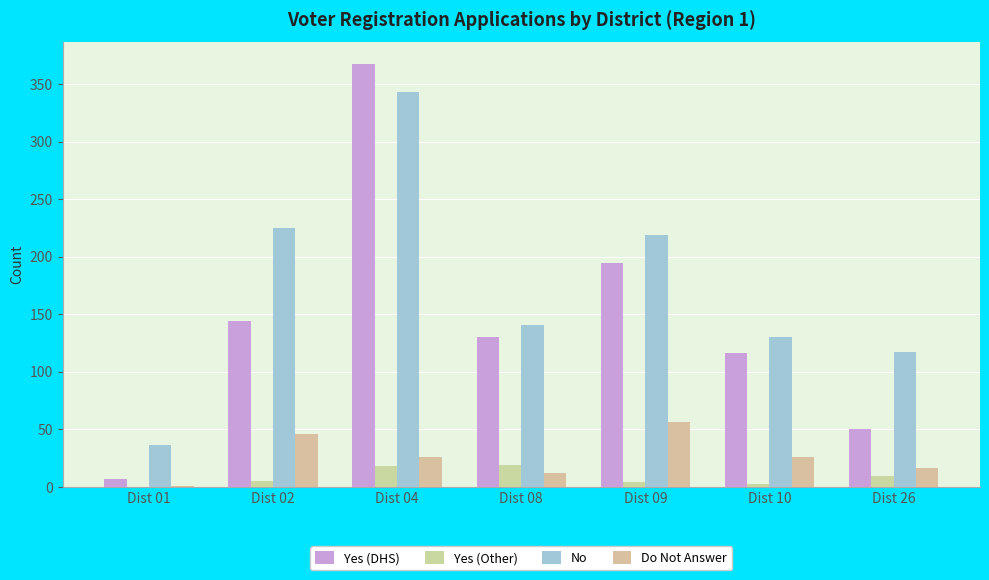

At which category is the sum across all series the highest?

Dist 04